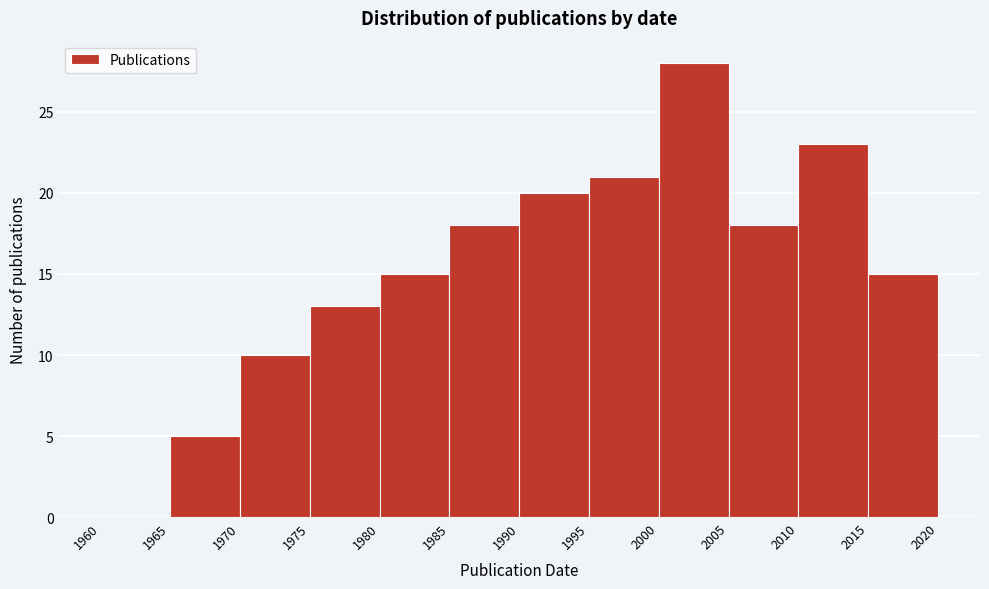

Over which range of the x-axis is the bar tallest?

2000 to 2005